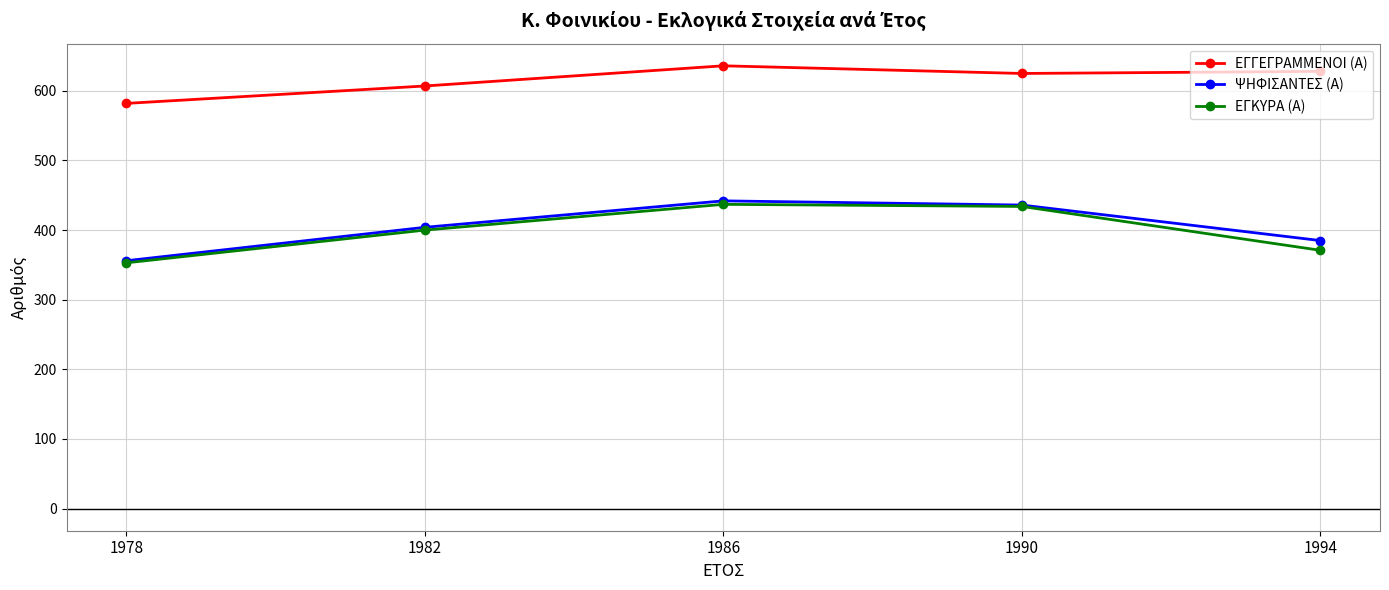

True or false: ΕΓΚΥΡΑ (Α) and ΨΗΦΙΣΑΝΤΕΣ (Α) cross at least once.

False